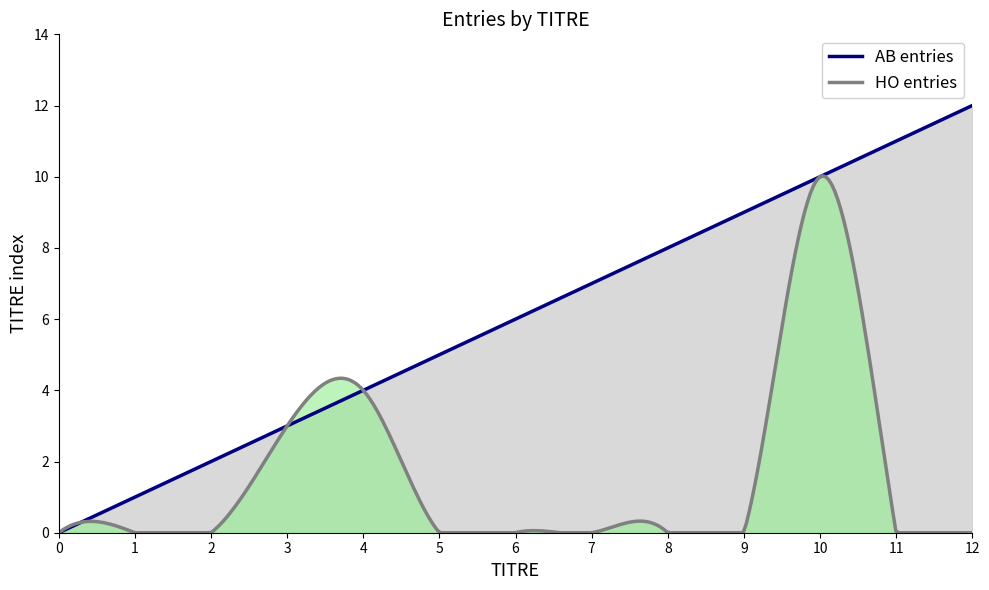

True or false: AB entries has a value of 2 at 7.

False